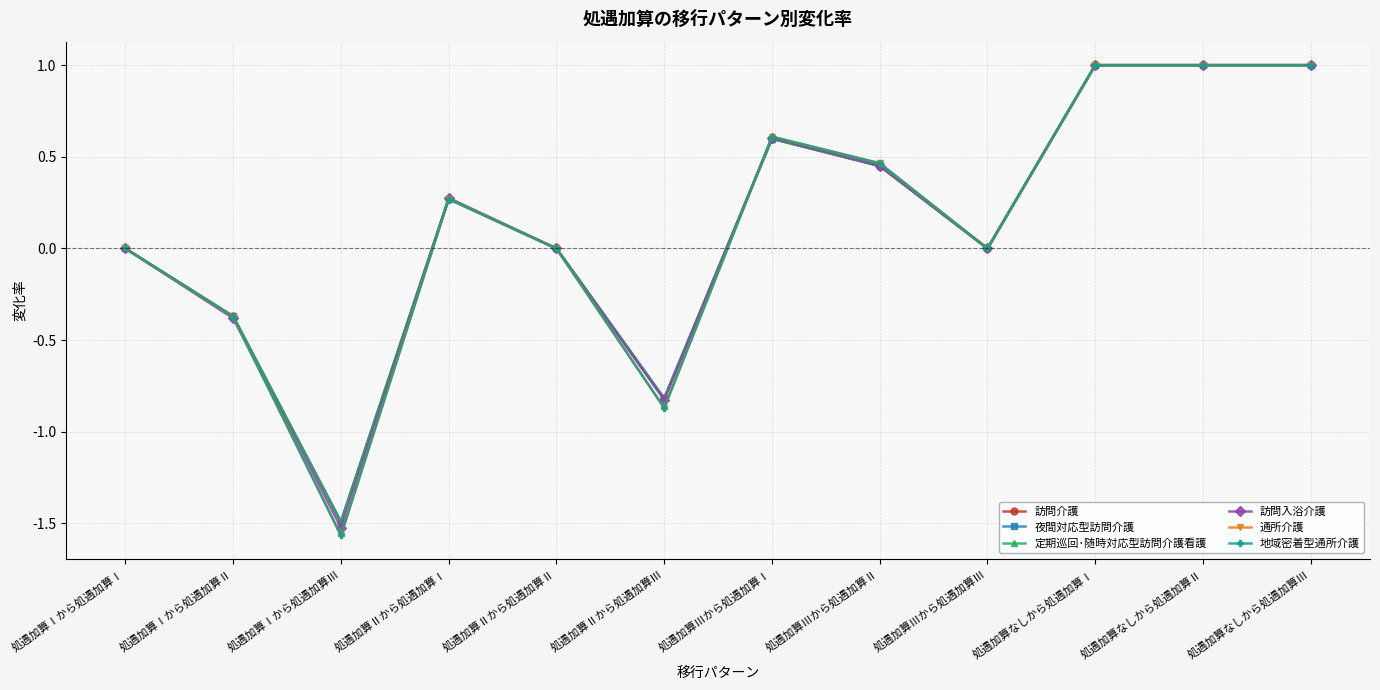

Is this an area chart (filled region under the line)?

No